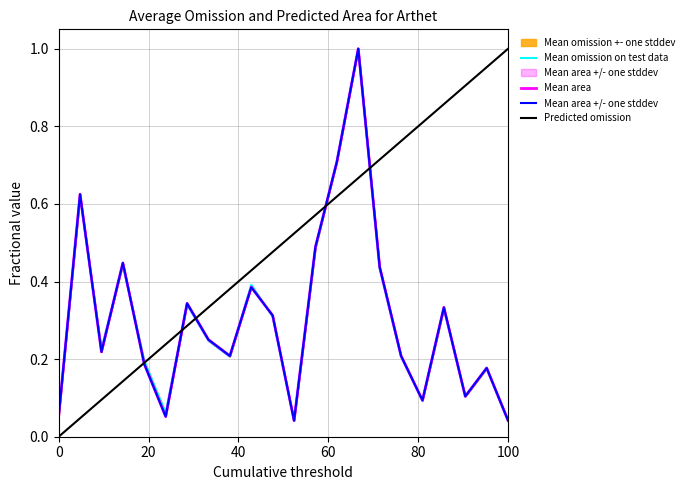

Does the chart display data point markers on the line(s)?

No